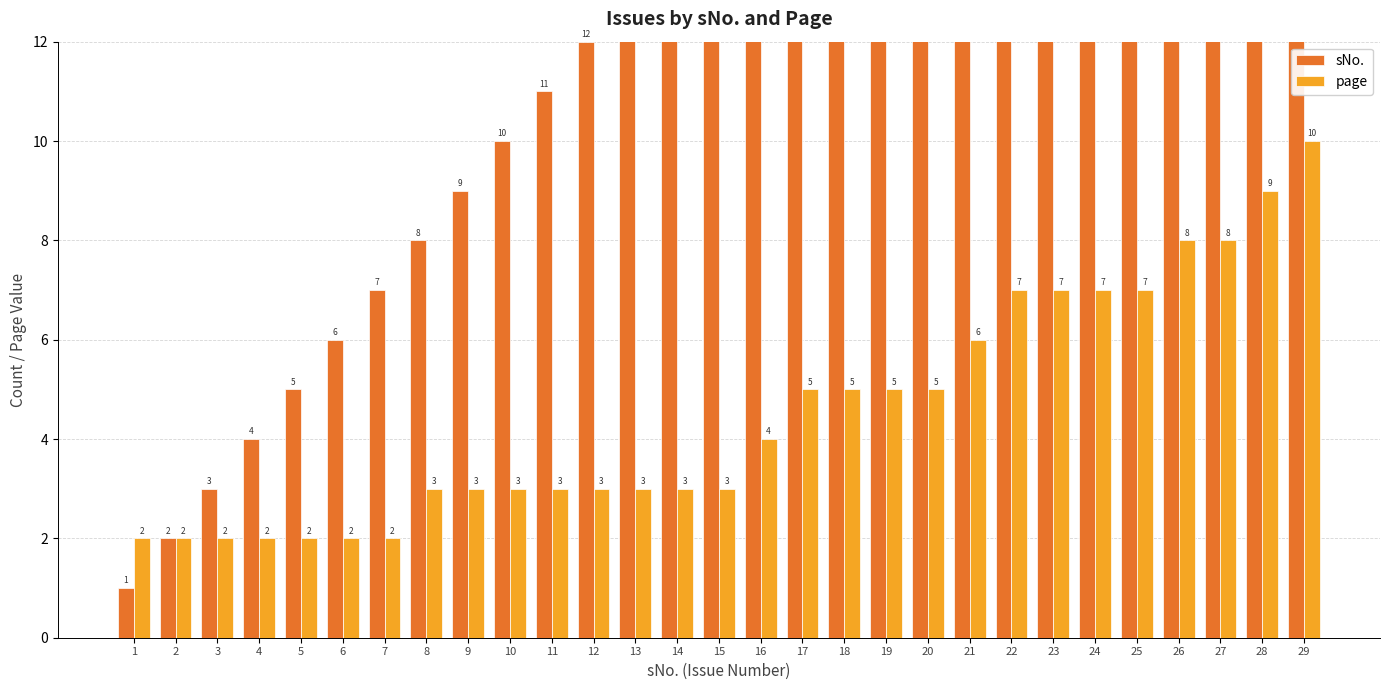

Is the value of page at 14 greater than the value of sNo. at 11?

No